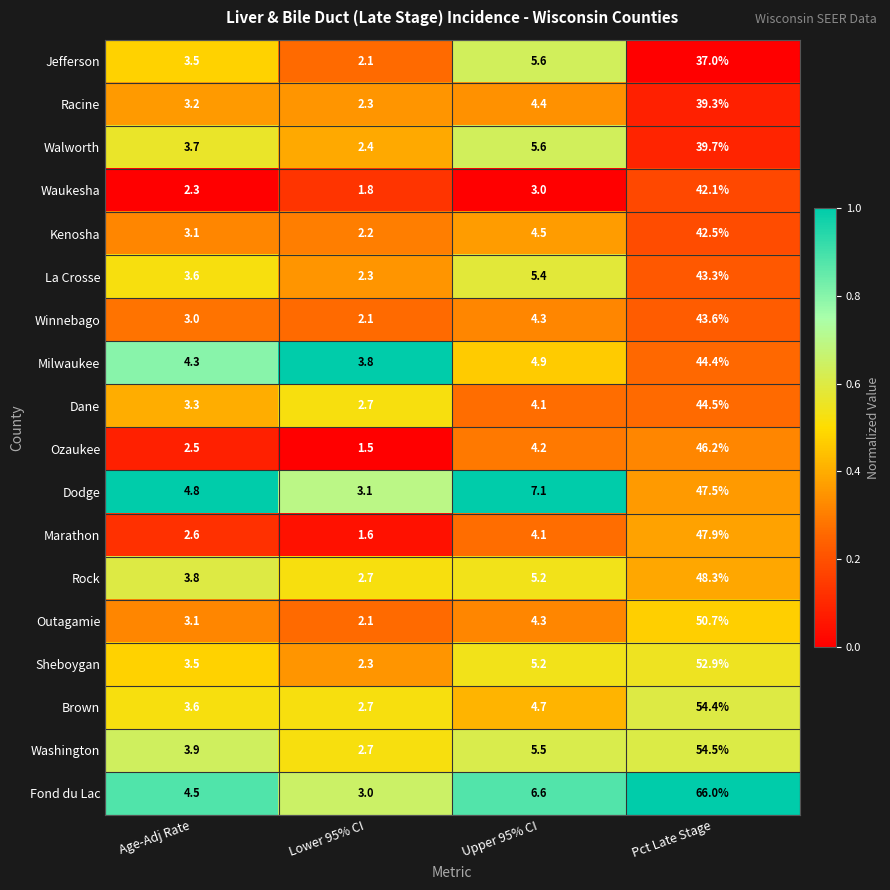

True or false: Racine has a value of 3.7 at Lower 95% CI.

False